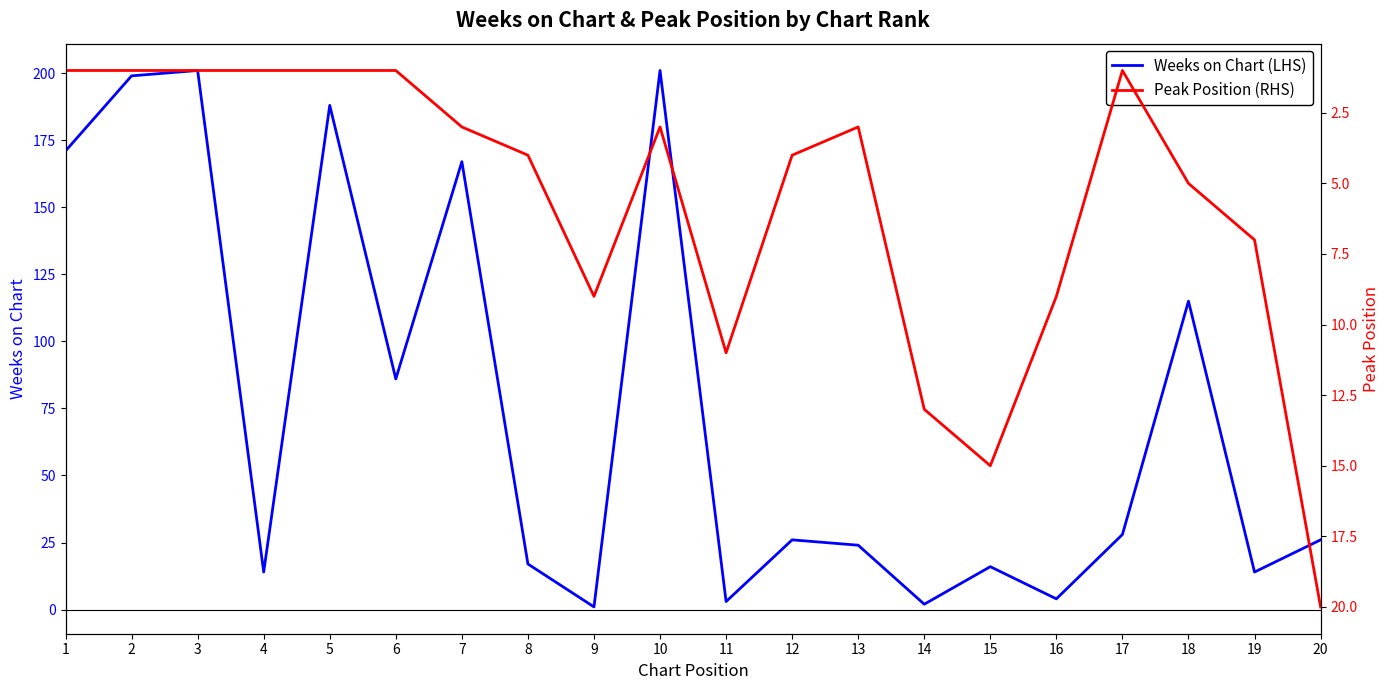

What is the value of the Weeks on Chart (LHS) point at the 2nd from the left?

199